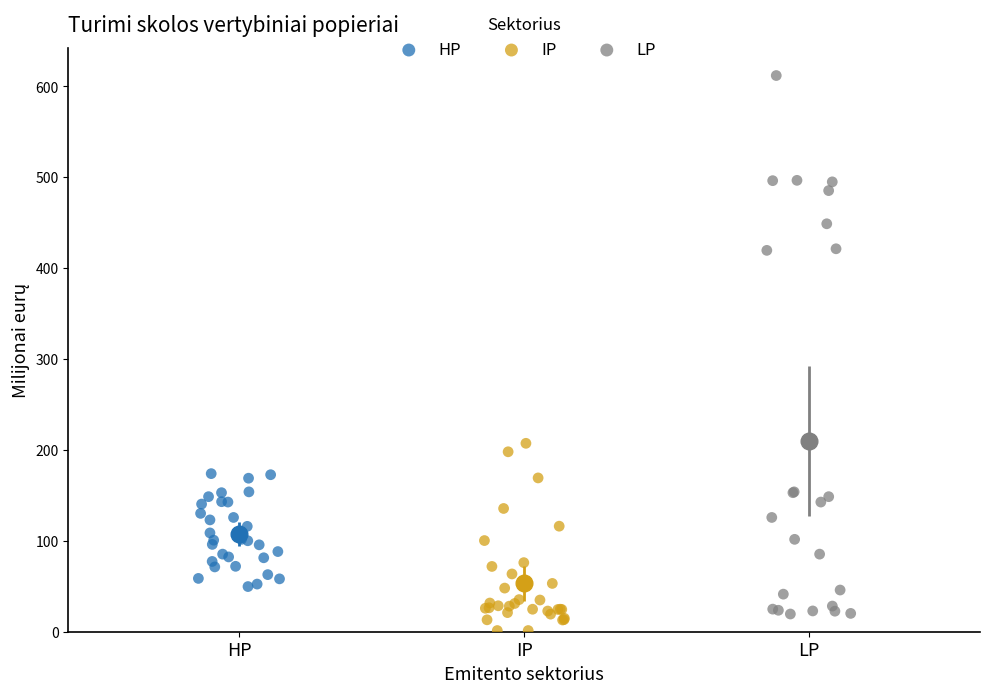

Which series has the widest spread of Y values?

LP